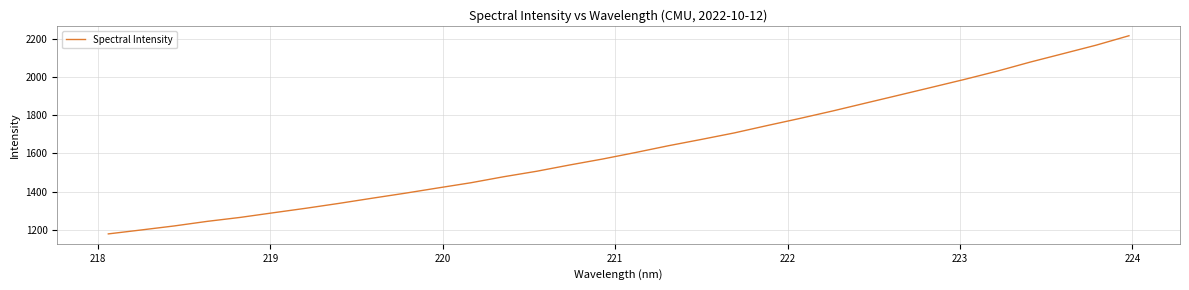

What is the smallest value displayed?

1178.3